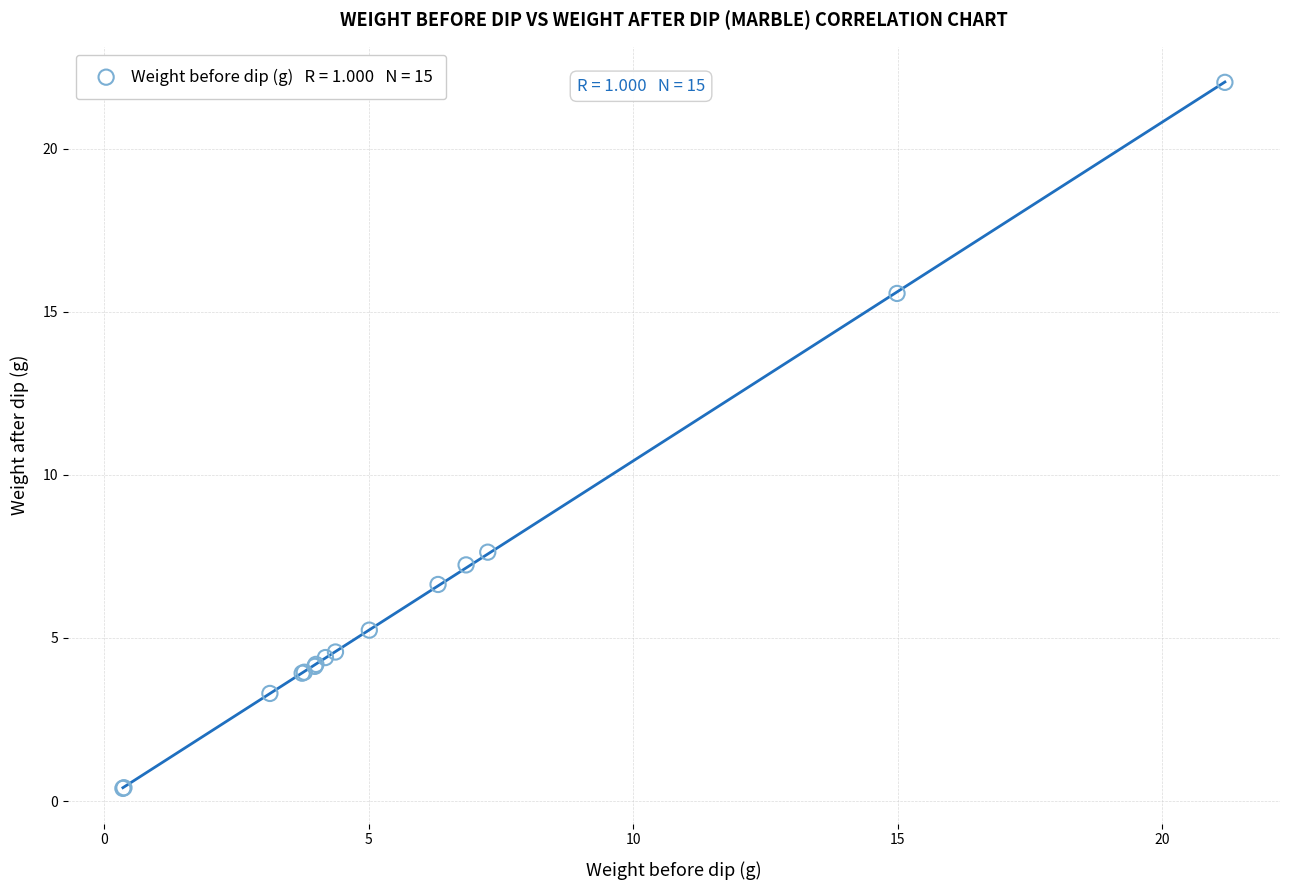

What Y value in the scatter plot is closest to 11?

7.6